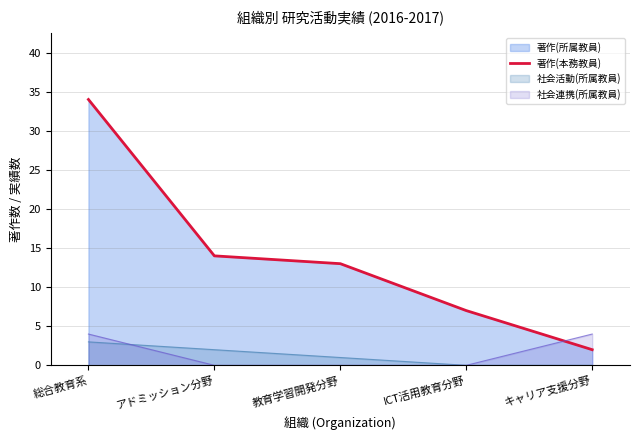

Where is the data nearest to the value 18?

アドミッション分野